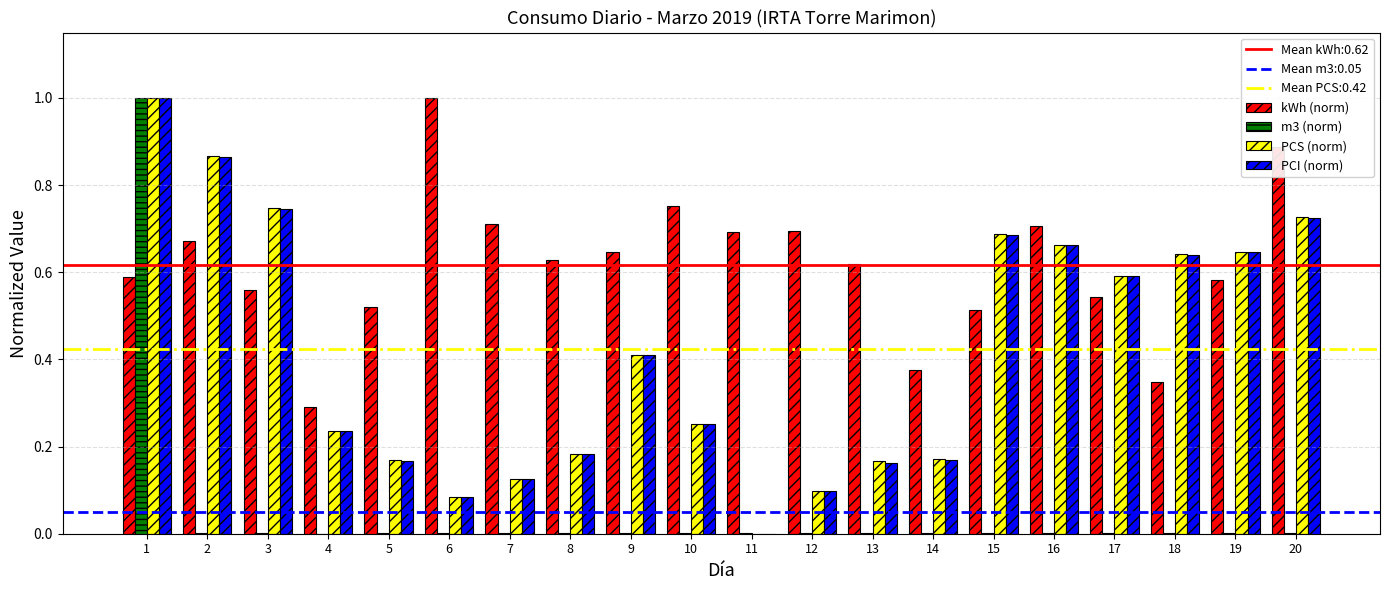

The value of PCS (norm) at 20 is 0.7. True or false?

True